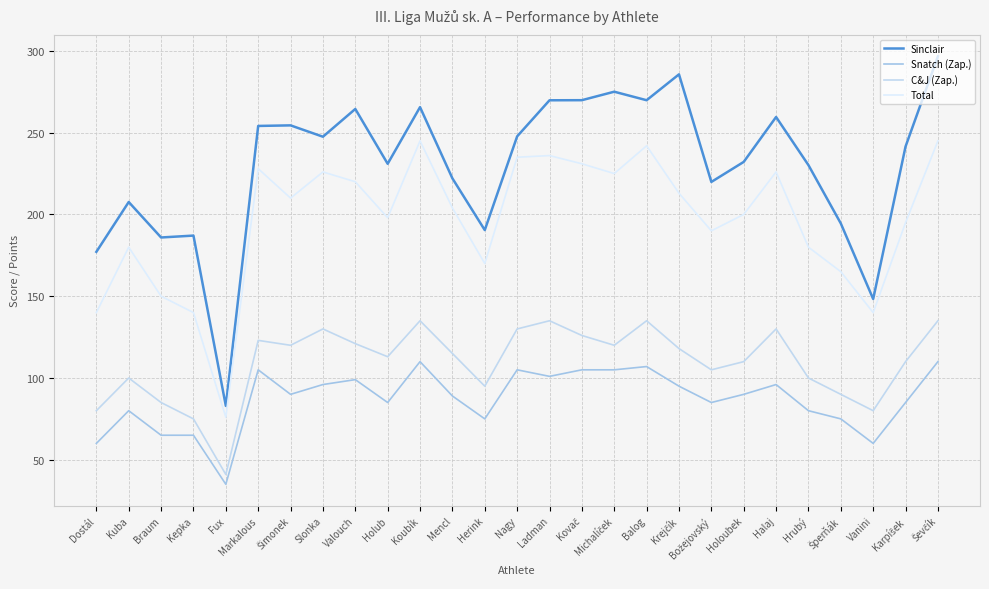

How many interior local peaks does the Snatch (Zap.) series have?

7